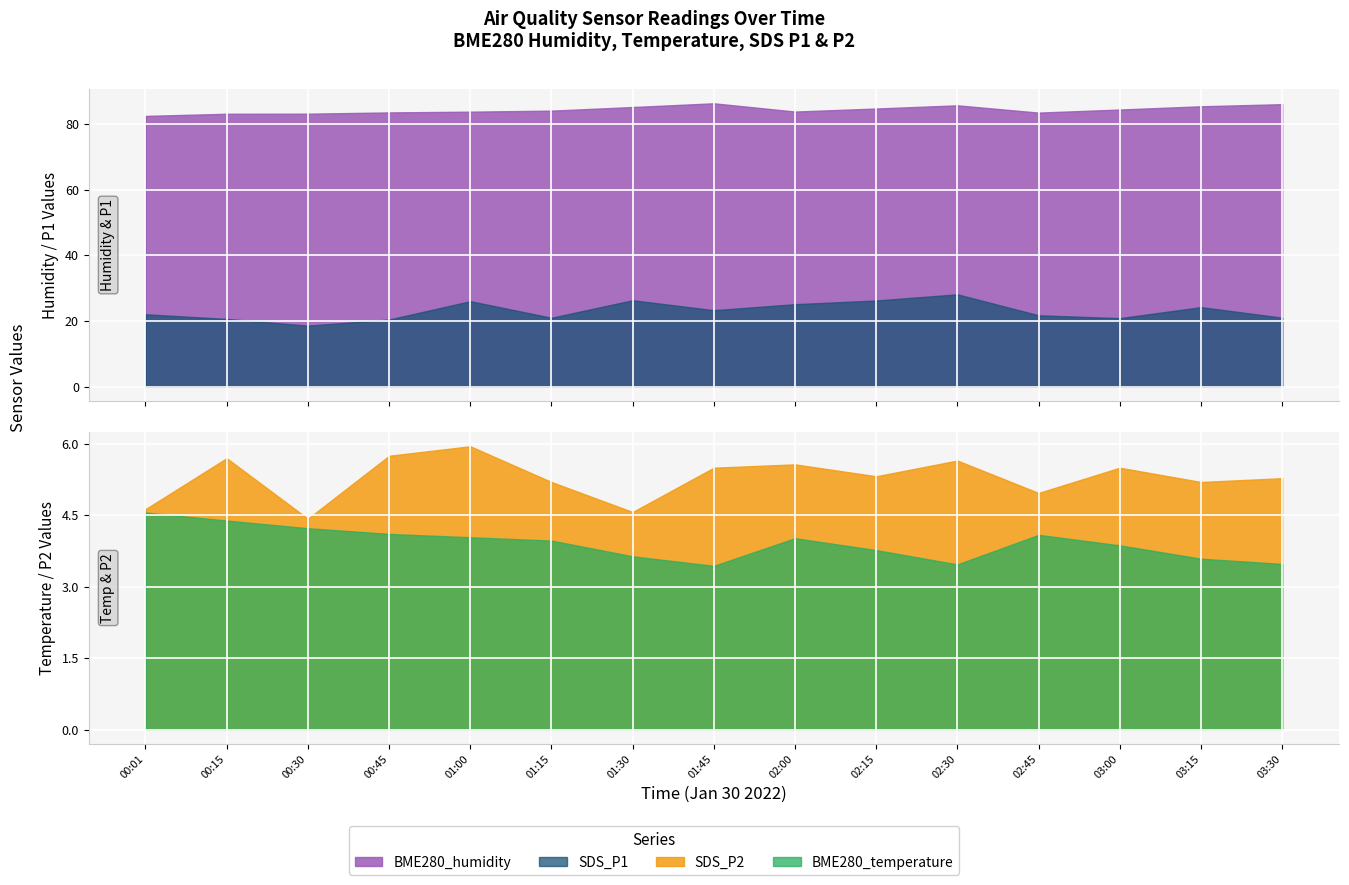

What is the lowest value of the BME280_humidity series?

82.4